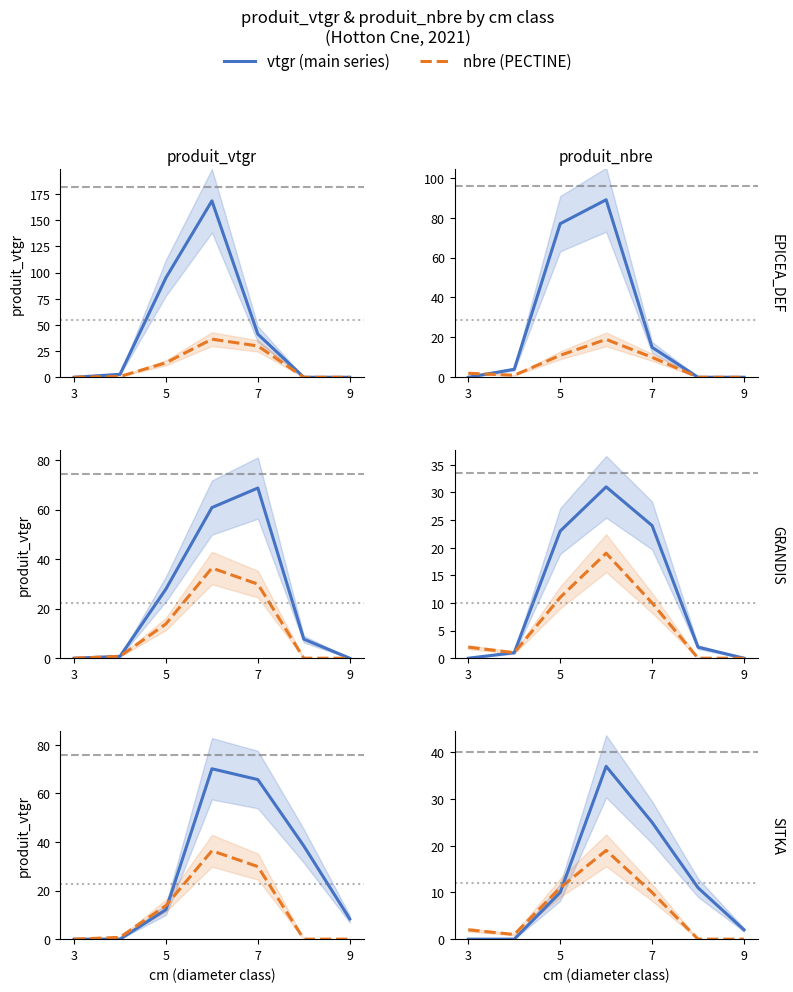

Which category has the lowest value in the SITKA series?

3